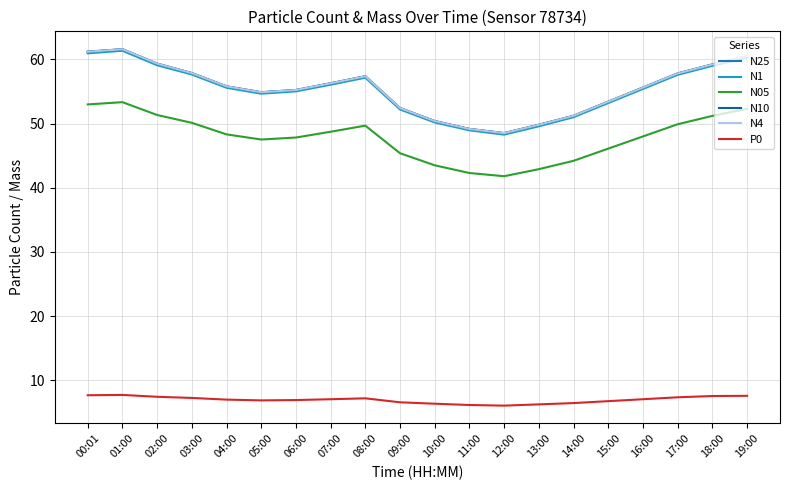

The N10 series shows 109.2 at 01:00. True or false?

False